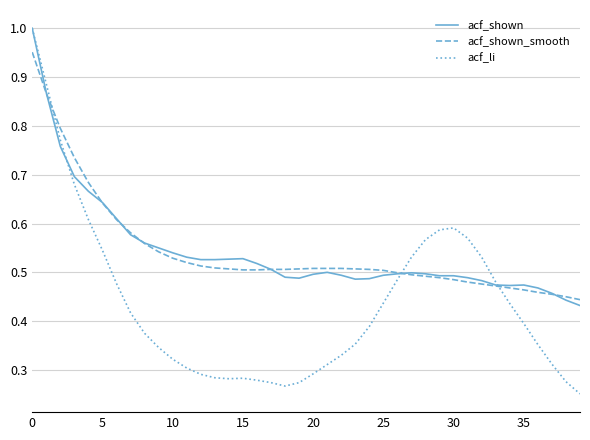

Which series has the largest range (max minus min)?

acf_li